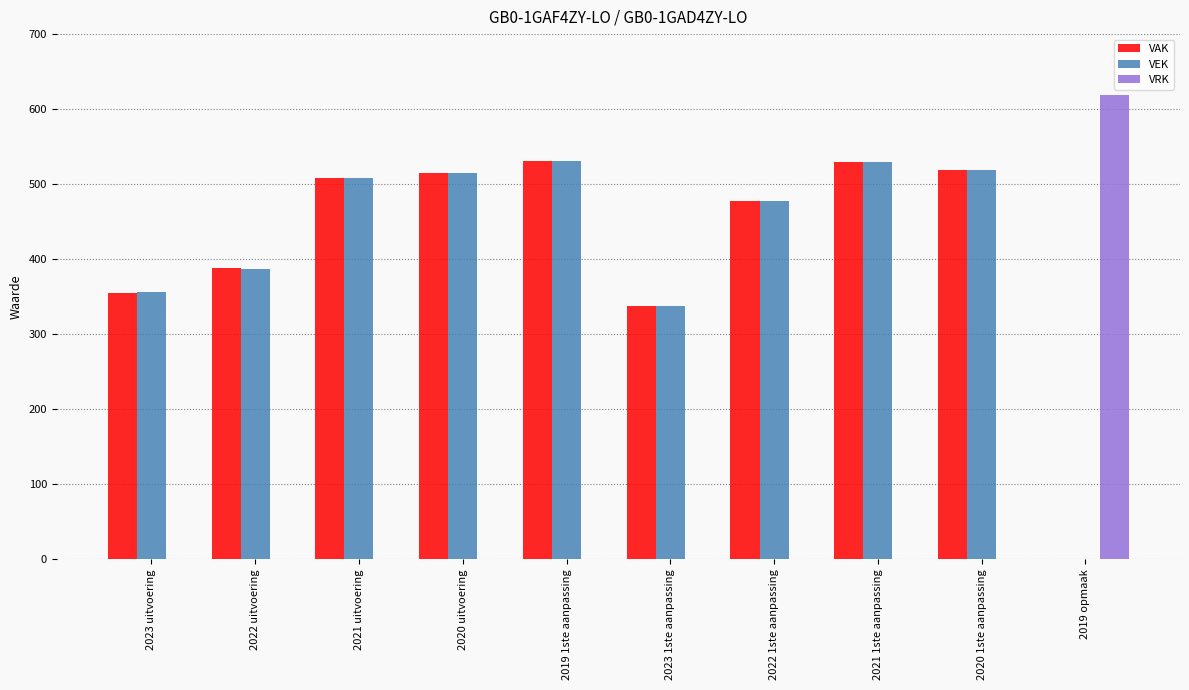

What are all the series names shown in the legend?

VAK, VEK, VRK